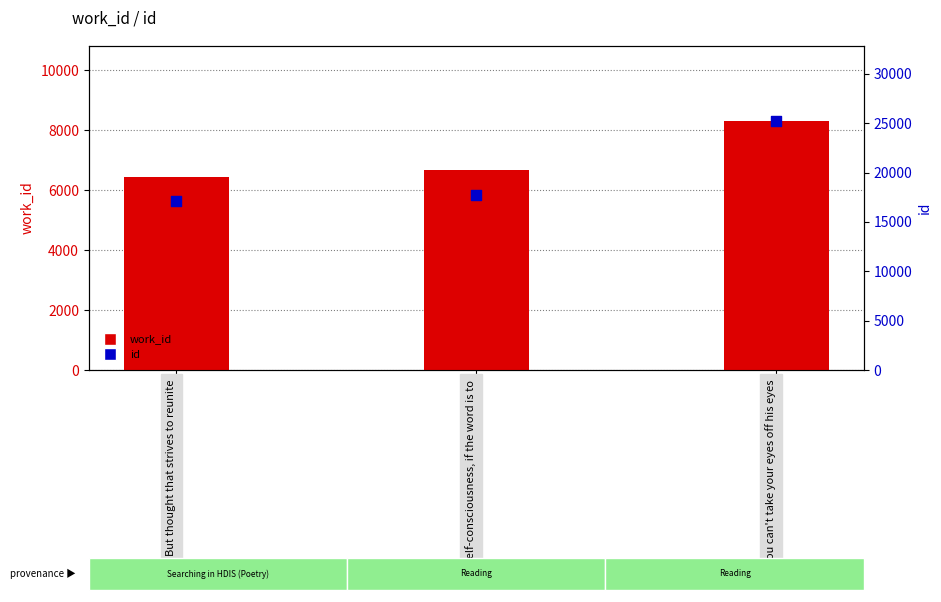

What is the total value across all series at You can't take your eyes off his eyes?

33573